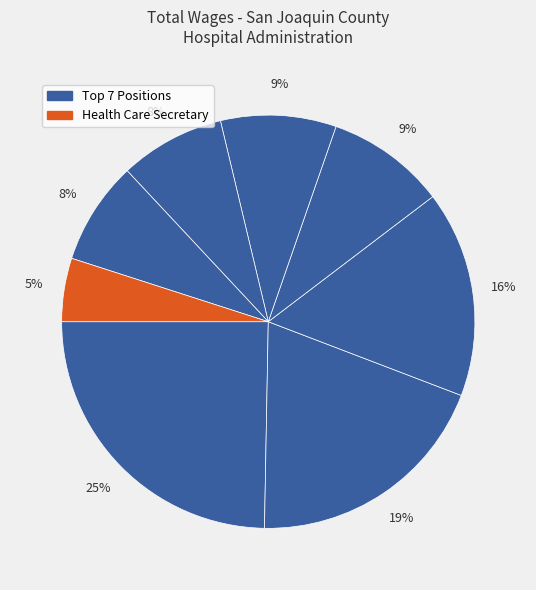

How many slices are in this pie chart?

8